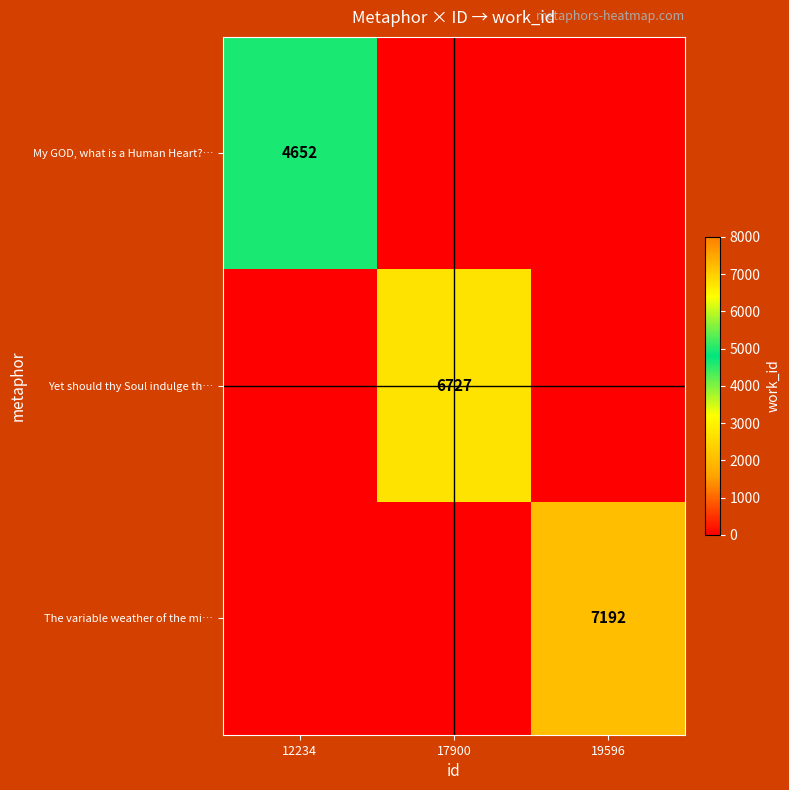

The value of My GOD, what is a Human Heart?… at 12234 is 4652. True or false?

True